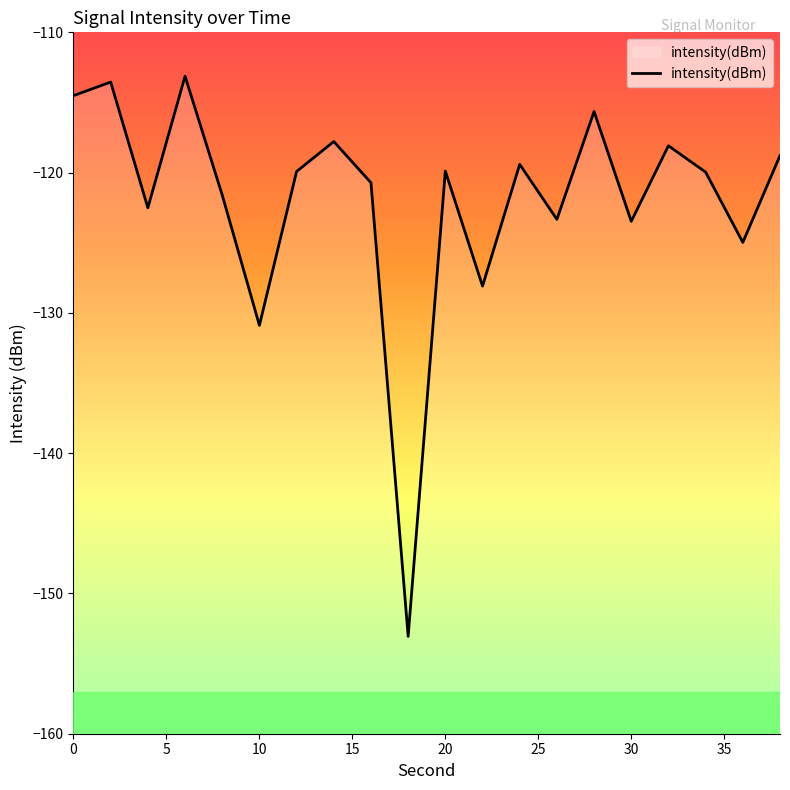

How many points are higher than both their immediate neighbors (excluding endpoints)?

7